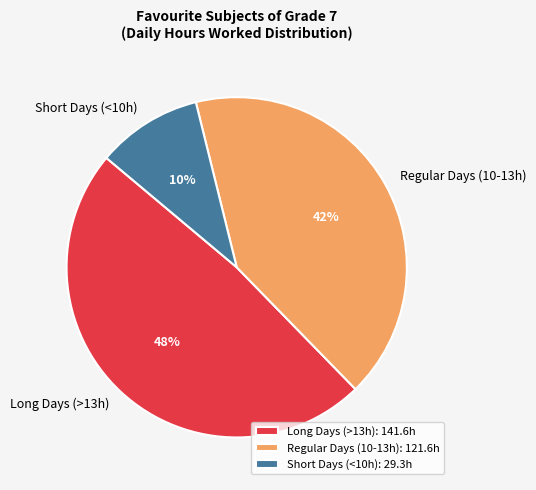

True or false: Regular Days (10-13h) accounts for 42% of the total.

True